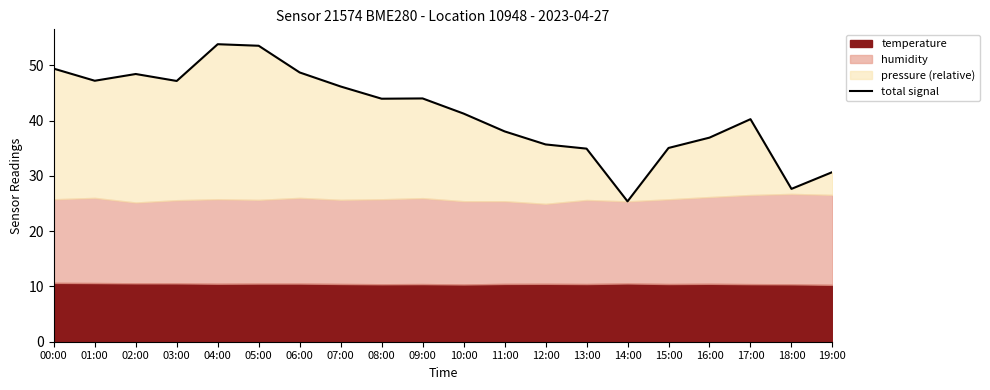

What position from the right is 12:00?

8